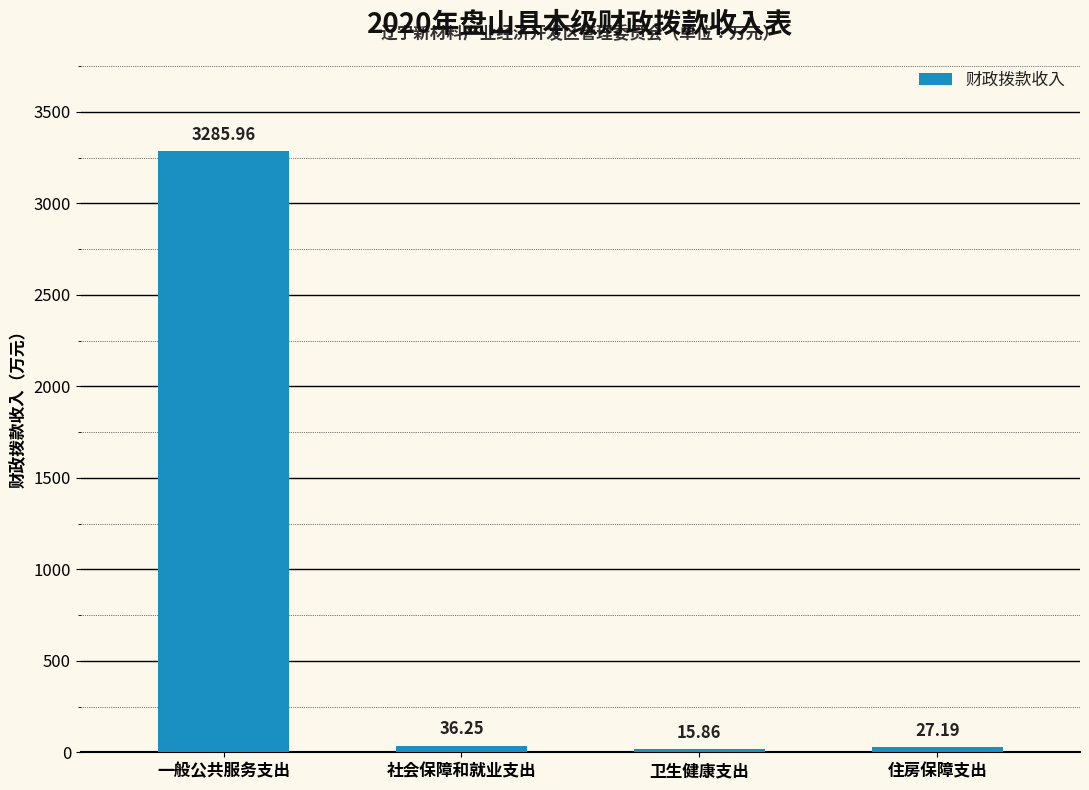

What is the label of the 3rd bar from the right?

社会保障和就业支出